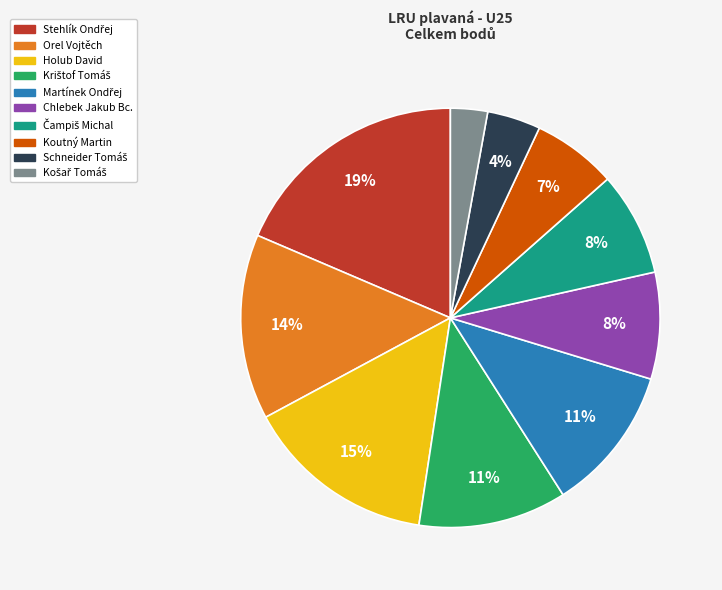

To the nearest percent, what is the average slice percentage?

10%